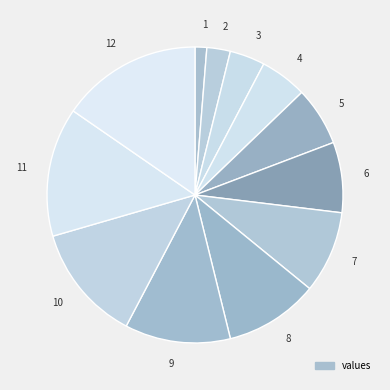

Rank the categories by value from lowest to highest.

1, 2, 3, 4, 5, 6, 7, 8, 9, 10, 11, 12